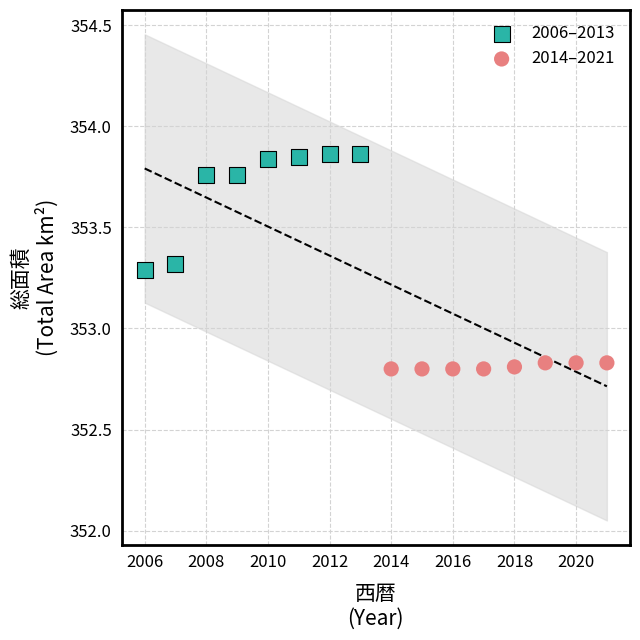

Which series reaches the maximum Y coordinate?

2006–2013